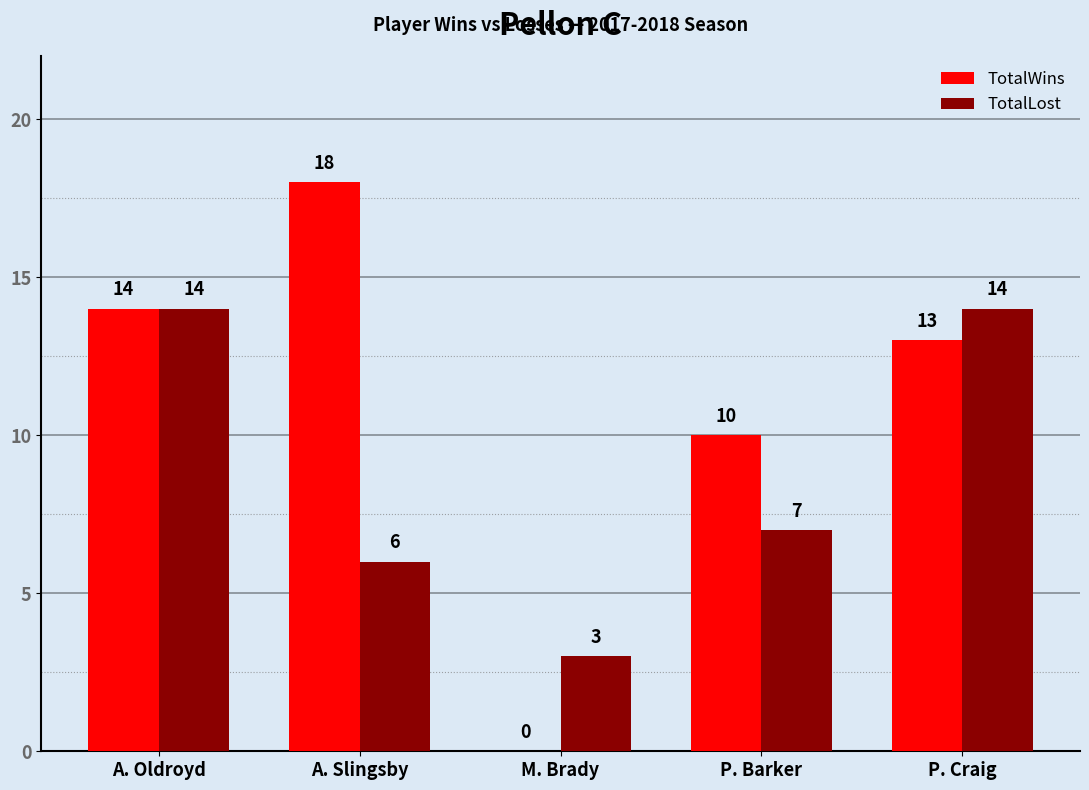

What is the highest value of the TotalLost series?

14